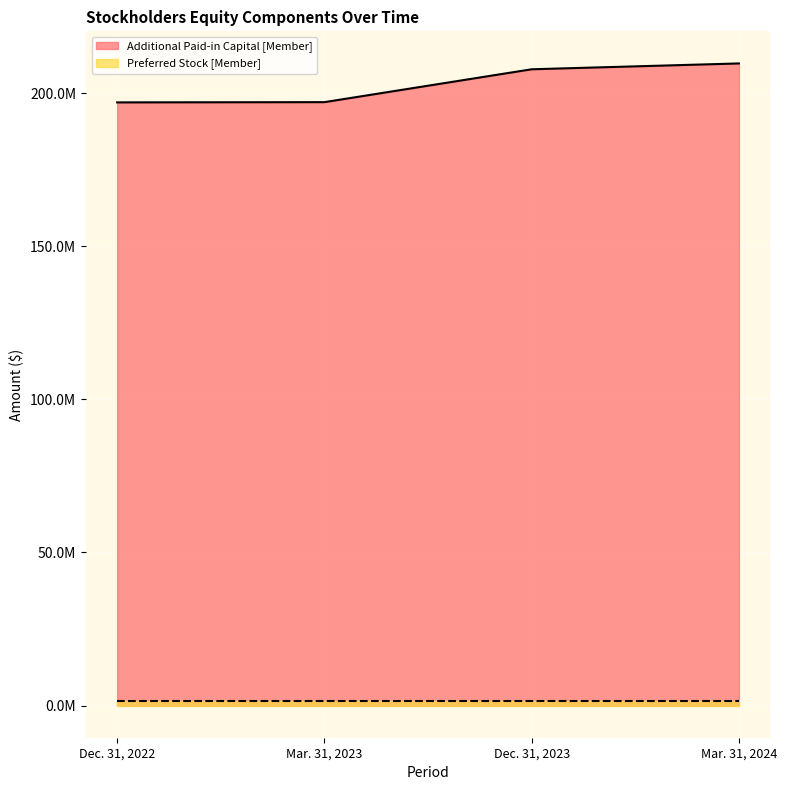

What is the maximum value shown in the chart?

209697149